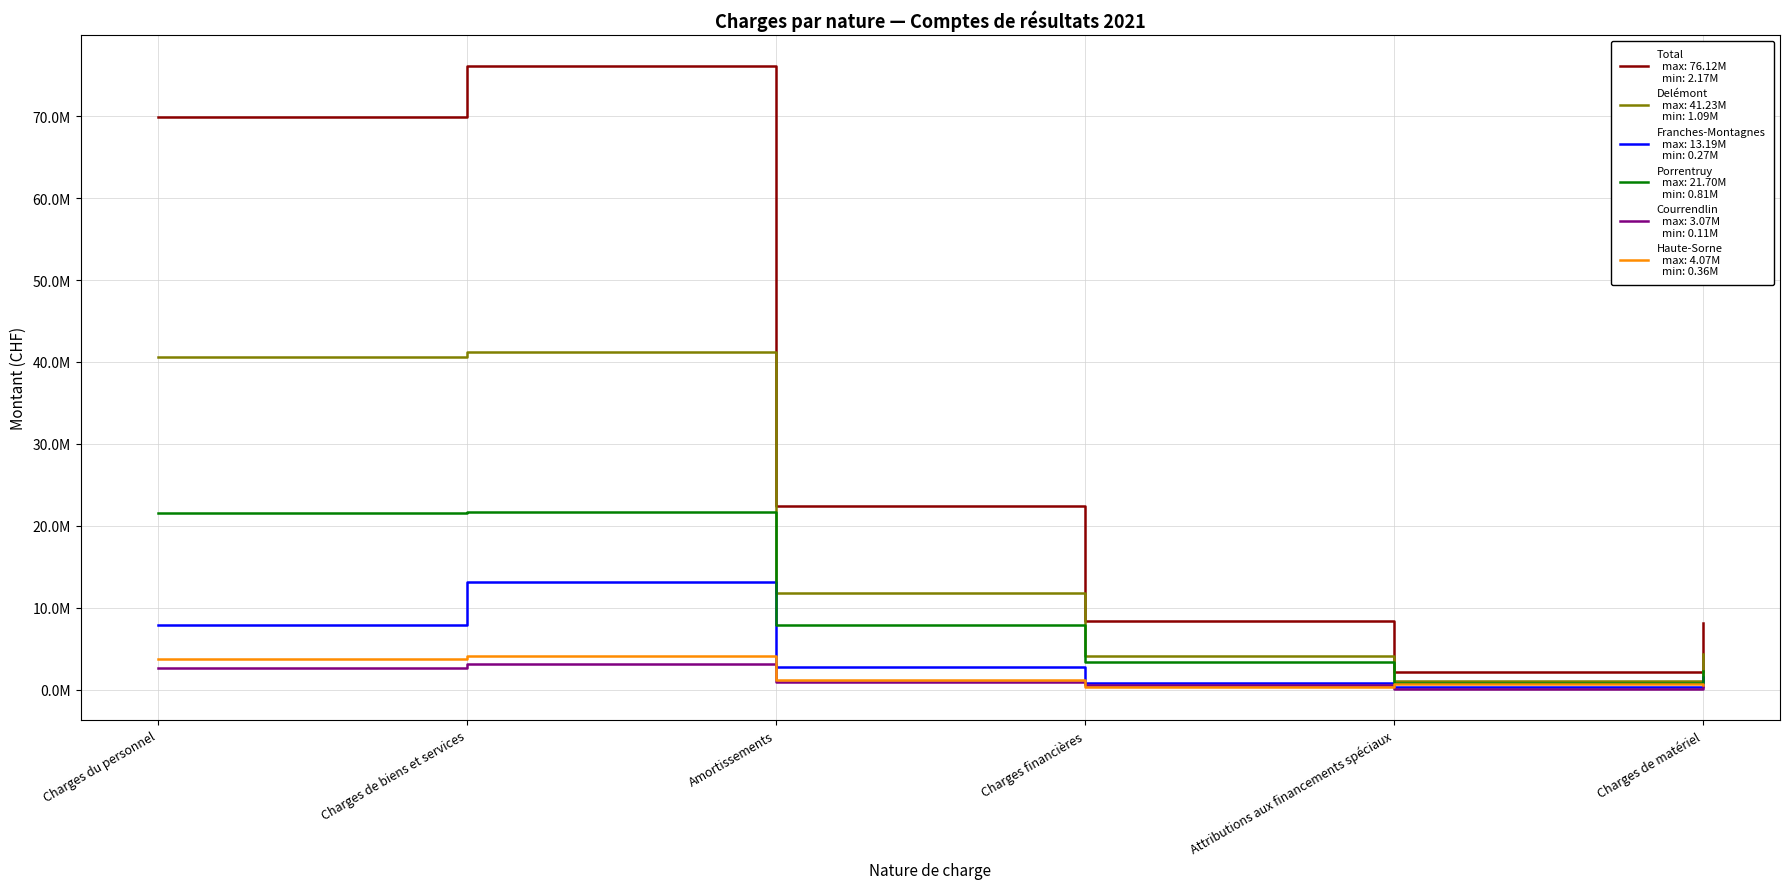

What is the label of the 6th point from the left?

Charges de matériel